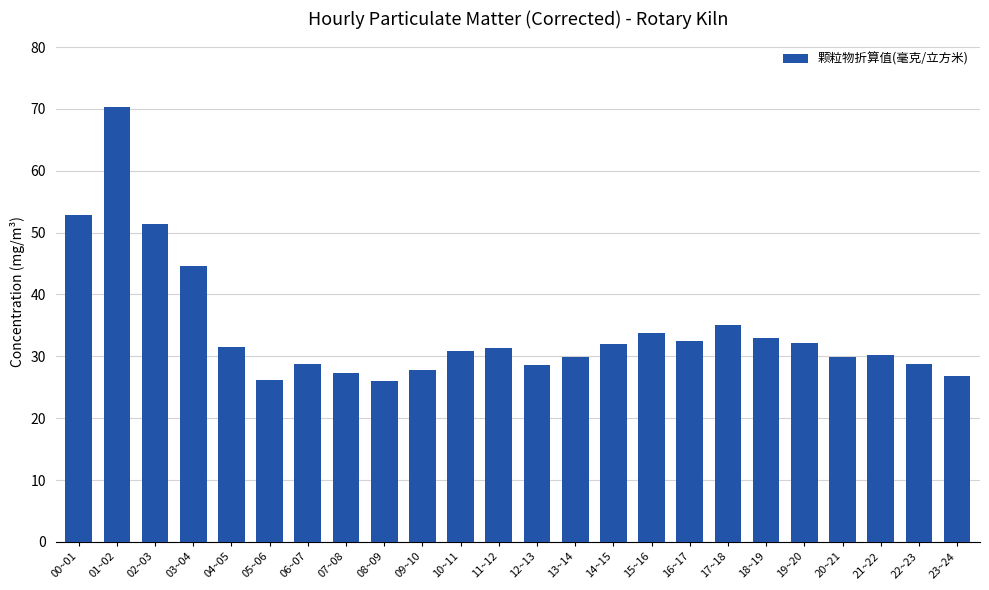

What is the change in value from 00~01 to 07~08?

-25.6